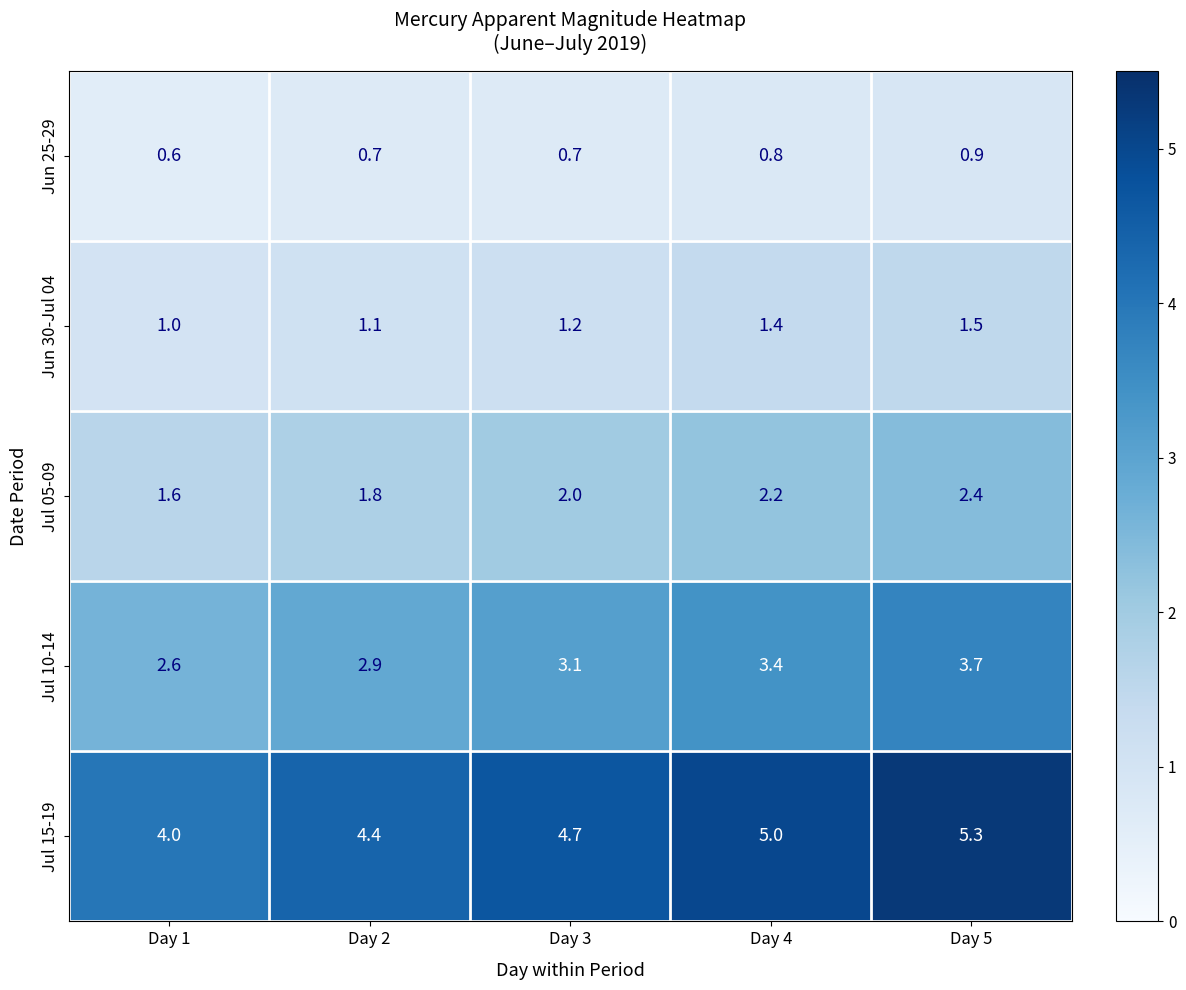

What is the minimum value shown in the chart?

0.6